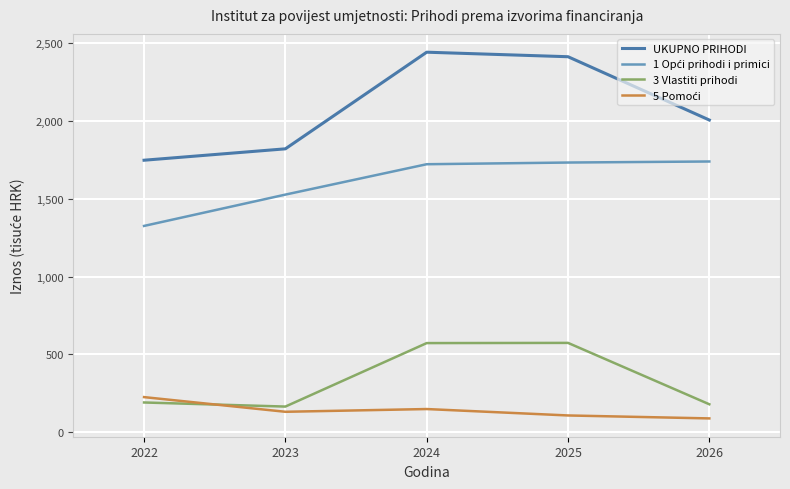

True or false: UKUPNO PRIHODI has a value of 2006.9 at 2026.

True